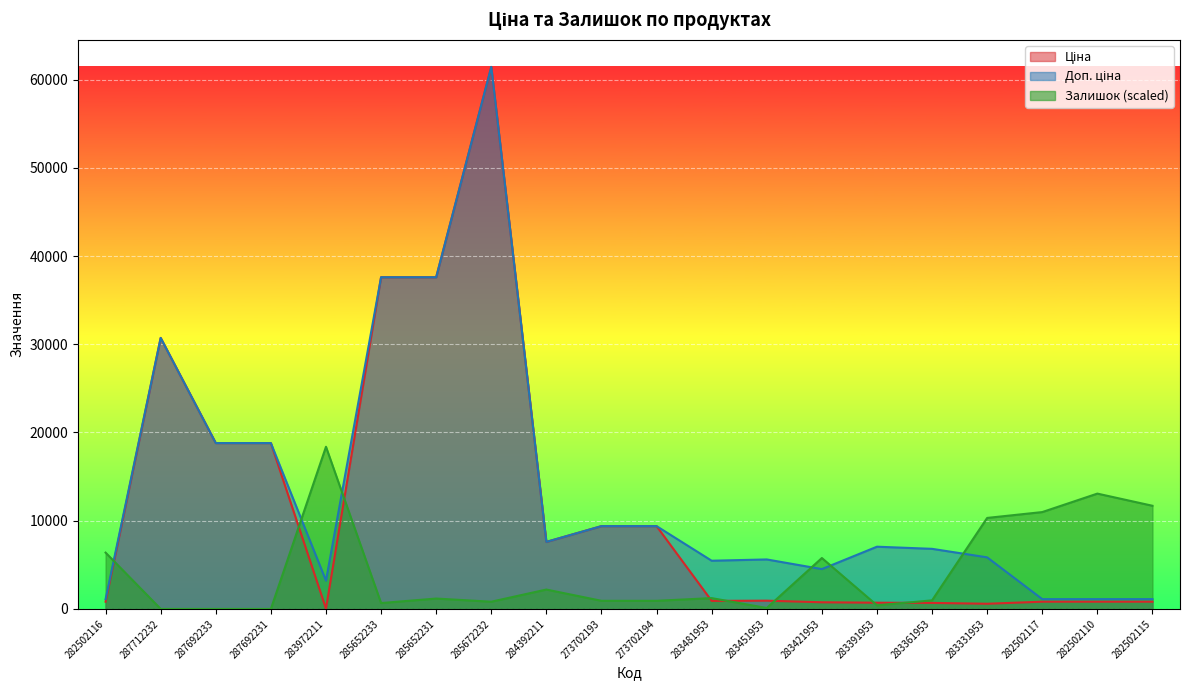

Reading right to left, list all the values displayed in this chart.

Ціна: 818.5	818.5	818.5	584.4	681.0	705.1	752.2	934.5	910.4	9384.0	9384.0	7596.5	61434.3	37593.6	37593.6	32.0	18796.8	18796.8	30717.1	818.5
Доп. ціна: 1109.2	1109.2	1109.2	5843.9	6809.8	7051.3	4513.3	5607.2	5462.3	9384.0	9384.0	7596.5	61434.3	37593.6	37593.6	3205.0	18796.8	18796.8	30717.1	1109.2
Залишок: 11691.2	13069.7	10976.5	10312.8	970.0	408.4	5769.0	102.1	1225.3	919.0	919.0	2195.3	816.9	1174.2	663.7	18379.2	0.0	0.0	0.0	6381.7